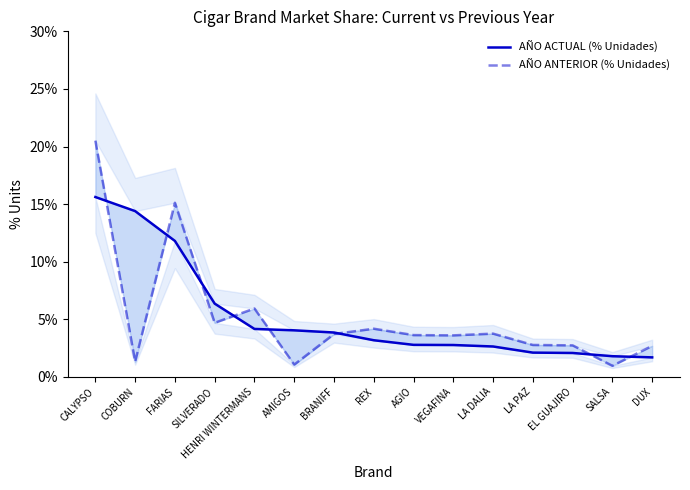

Which category has the lowest value across all series?

SALSA